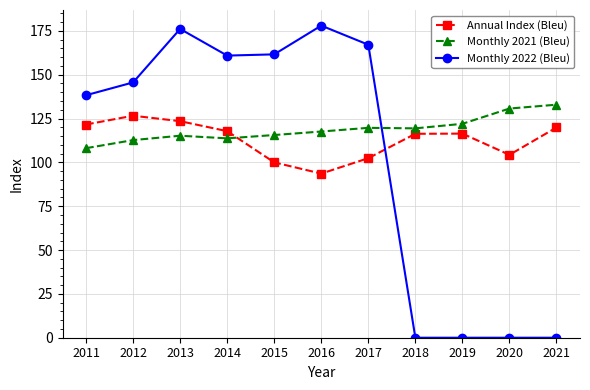

What is the total value across all series at 2012?

384.9